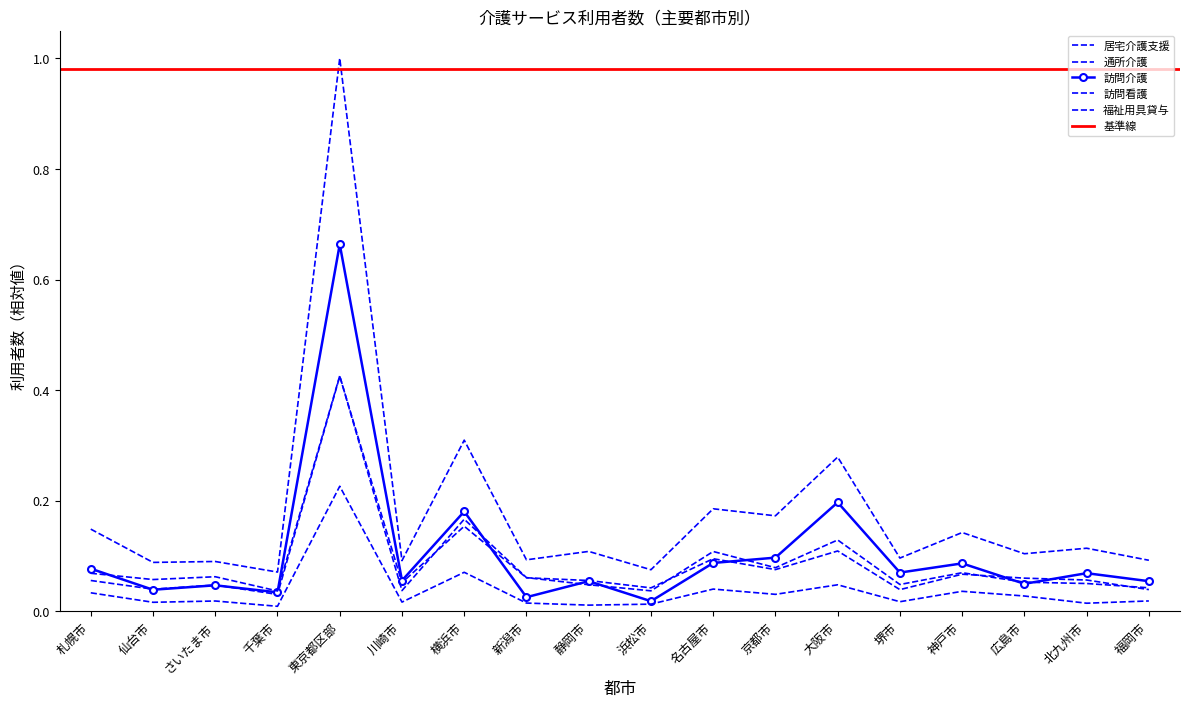

Reading left to right, what are all the values shown in this chart?

訪問介護: 0.1	0.0	0.0	0.0	0.7	0.1	0.2	0.0	0.1	0.0	0.1	0.1	0.2	0.1	0.1	0.0	0.1	0.1
訪問看護: 0.0	0.0	0.0	0.0	0.2	0.0	0.1	0.0	0.0	0.0	0.0	0.0	0.0	0.0	0.0	0.0	0.0	0.0
通所介護: 0.1	0.0	0.0	0.0	0.4	0.1	0.2	0.1	0.1	0.0	0.1	0.1	0.1	0.0	0.1	0.1	0.1	0.0
福祉用具貸与: 0.1	0.1	0.1	0.0	0.4	0.0	0.2	0.1	0.0	0.0	0.1	0.1	0.1	0.0	0.1	0.1	0.1	0.0
居宅介護支援: 0.1	0.1	0.1	0.1	1.0	0.1	0.3	0.1	0.1	0.1	0.2	0.2	0.3	0.1	0.1	0.1	0.1	0.1